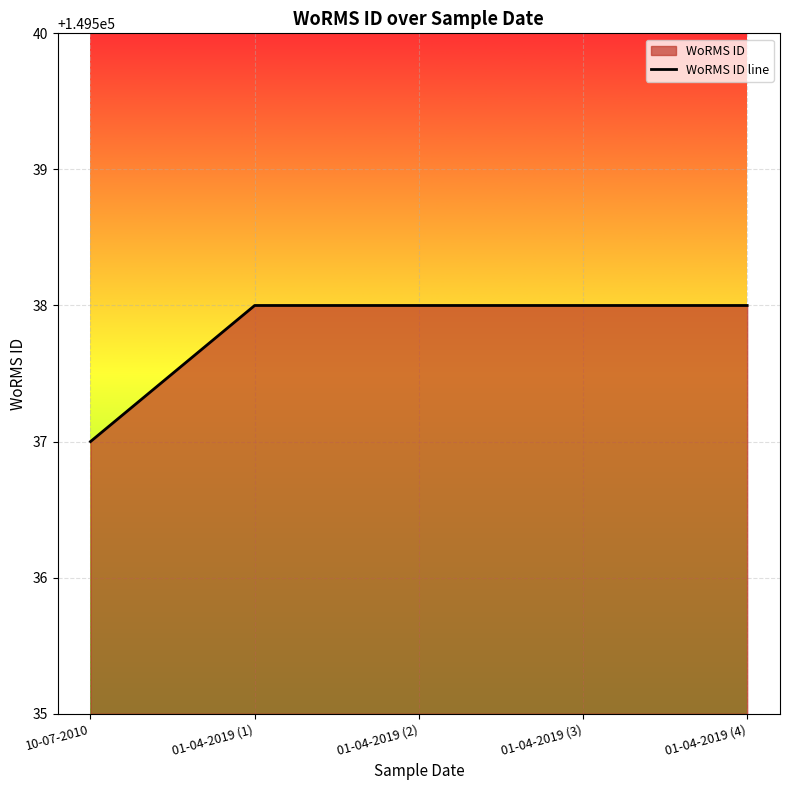

Count the values in the range 149538 to 149539.

4